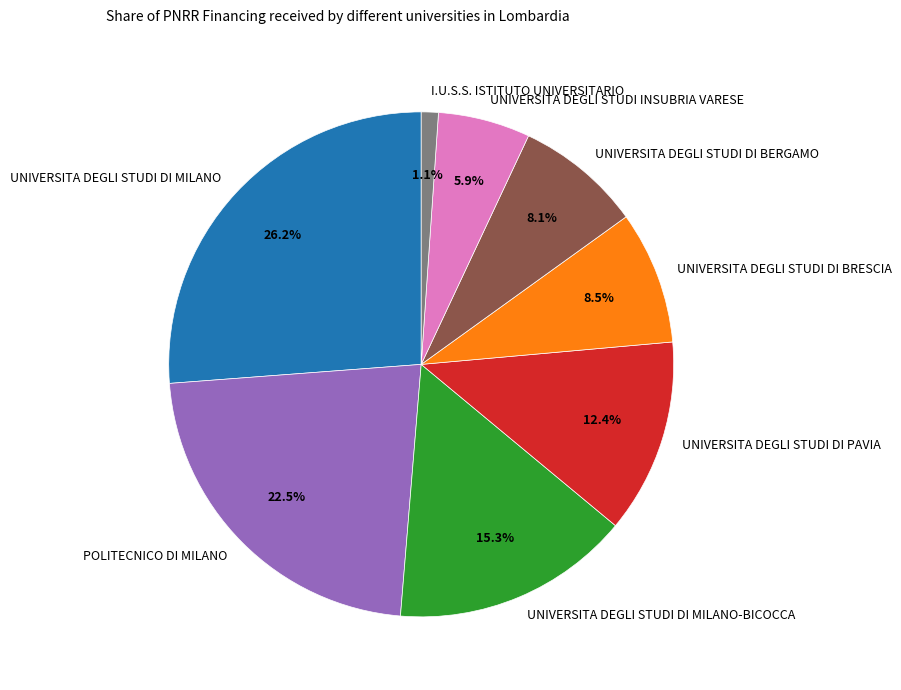

Count the number of slices in the pie.

8